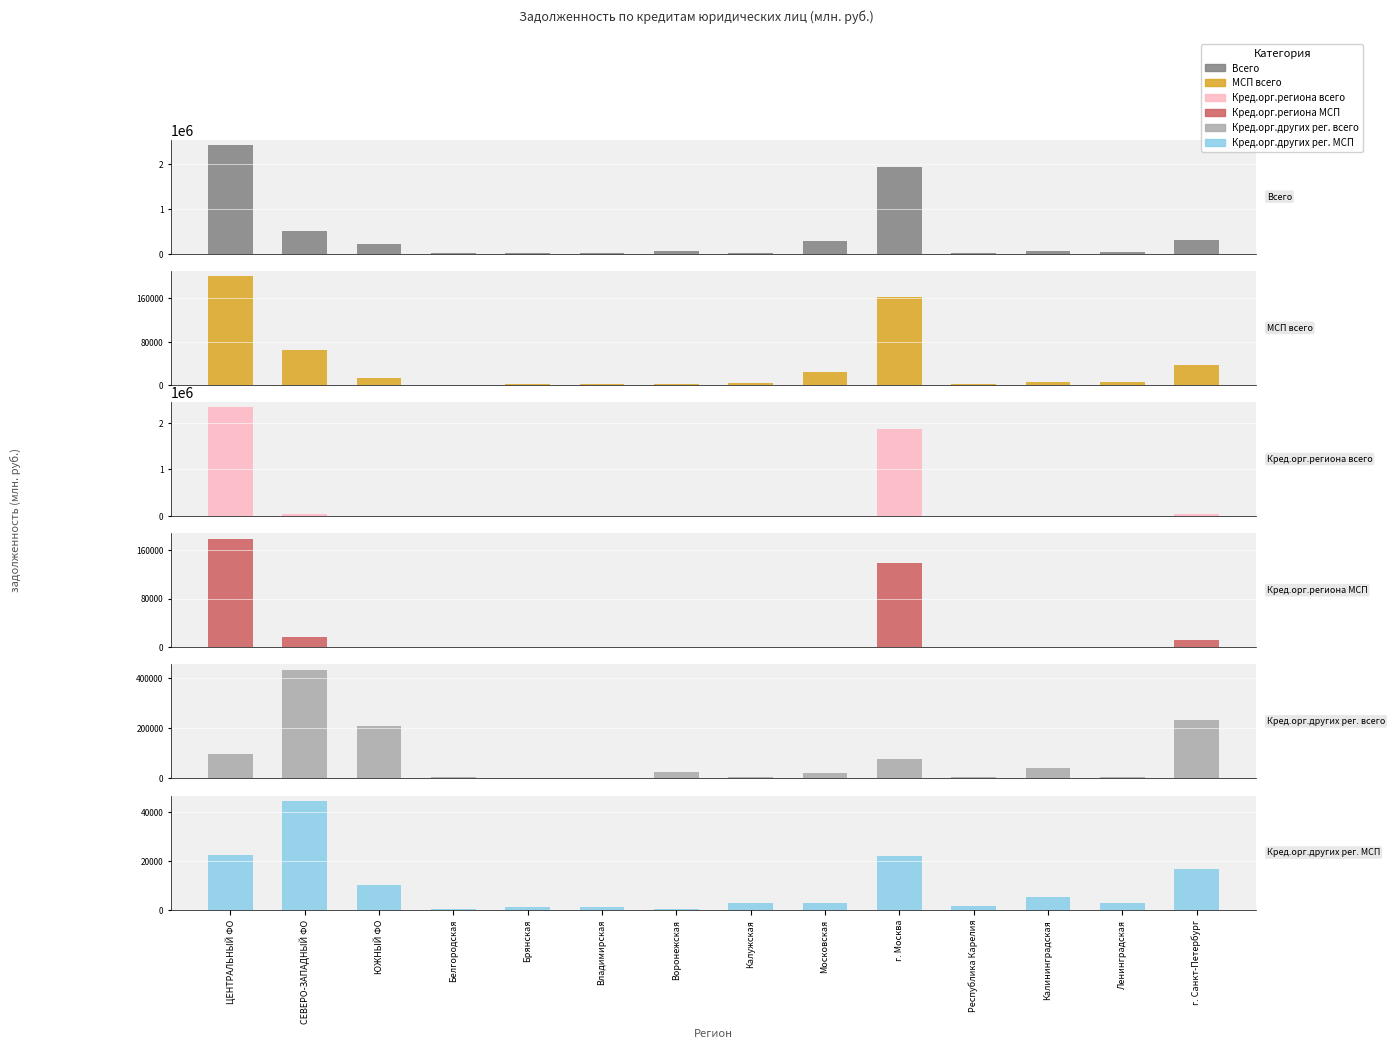

The Кред.орг.других рег. всего series shows 128318 at ЦЕНТРАЛЬНЫЙ ФО. True or false?

False